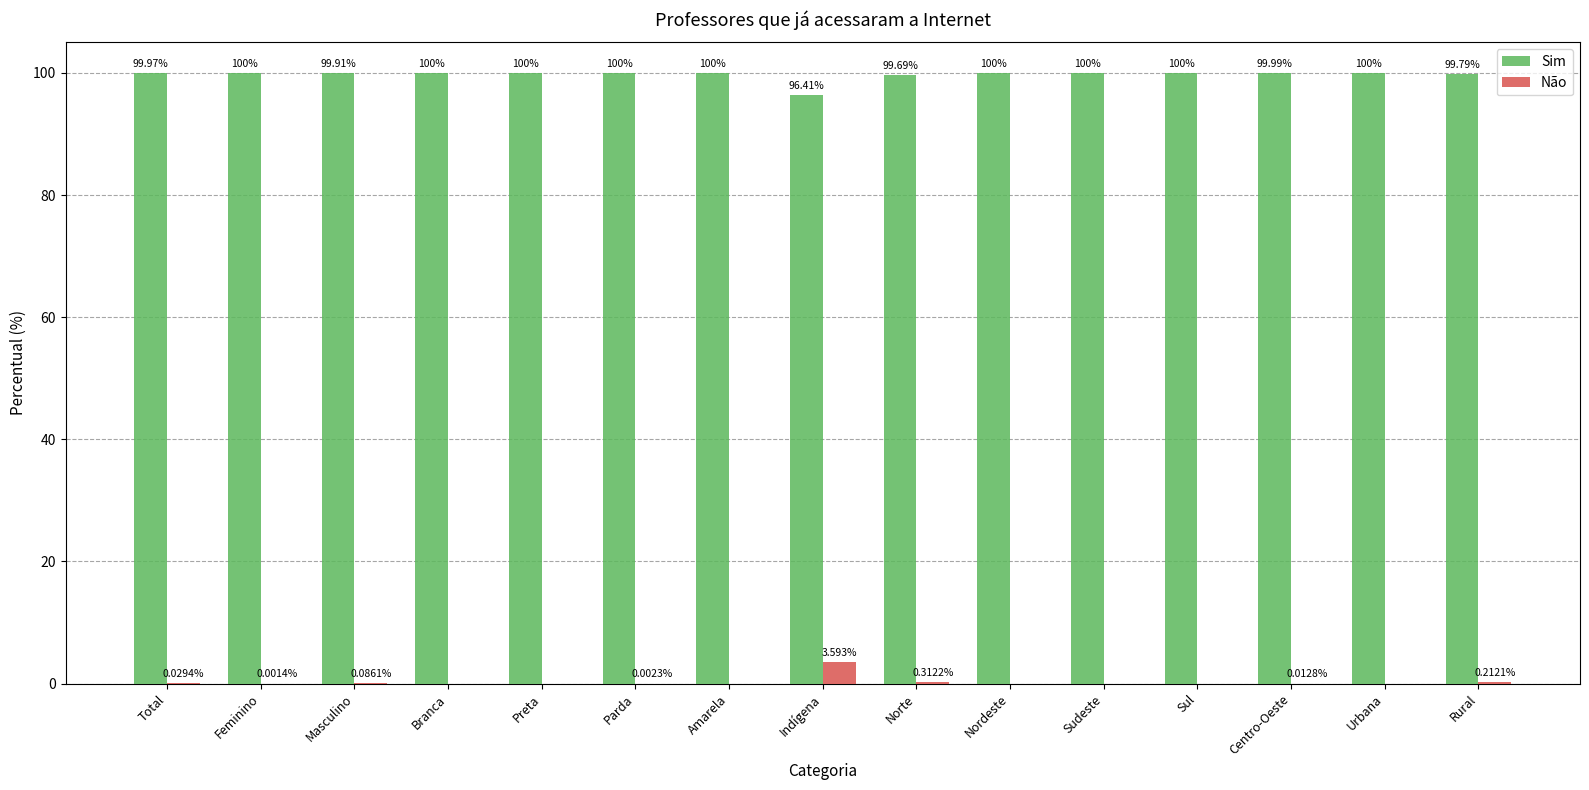

The value of Sim at Total is 100.0. True or false?

True